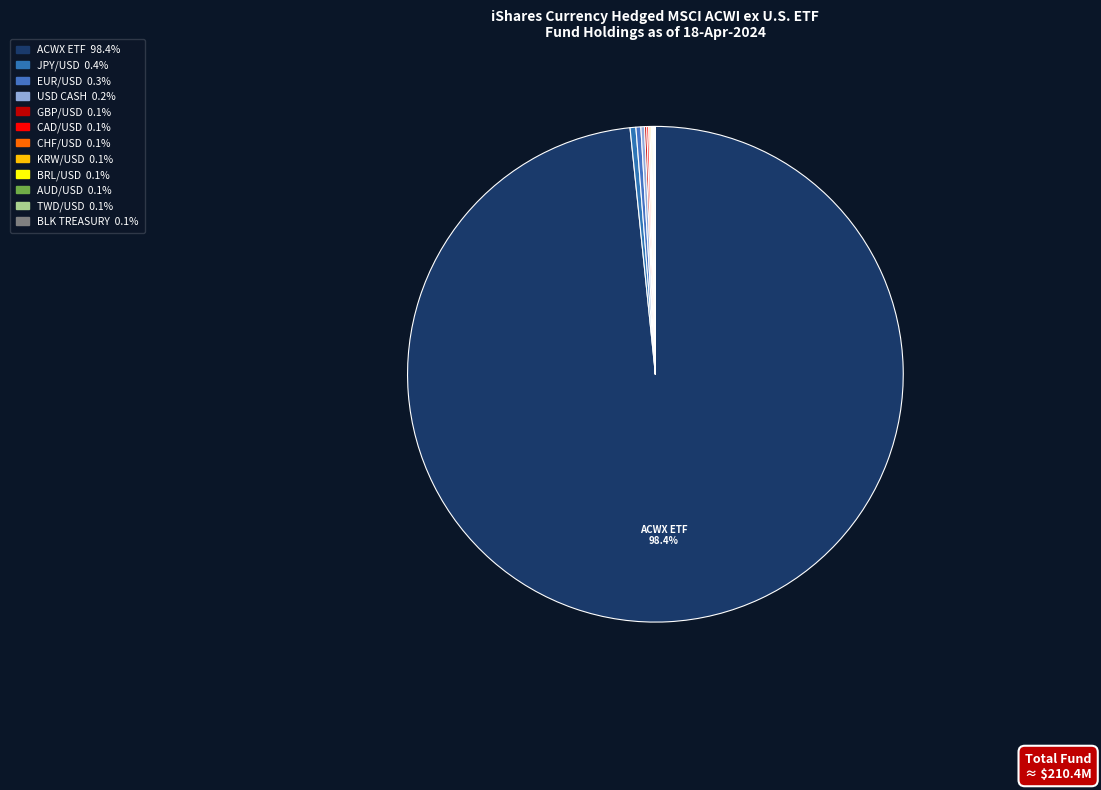

Which category has the smallest portion of the pie?

BLK CSH FND TREASURY SL AGENCY